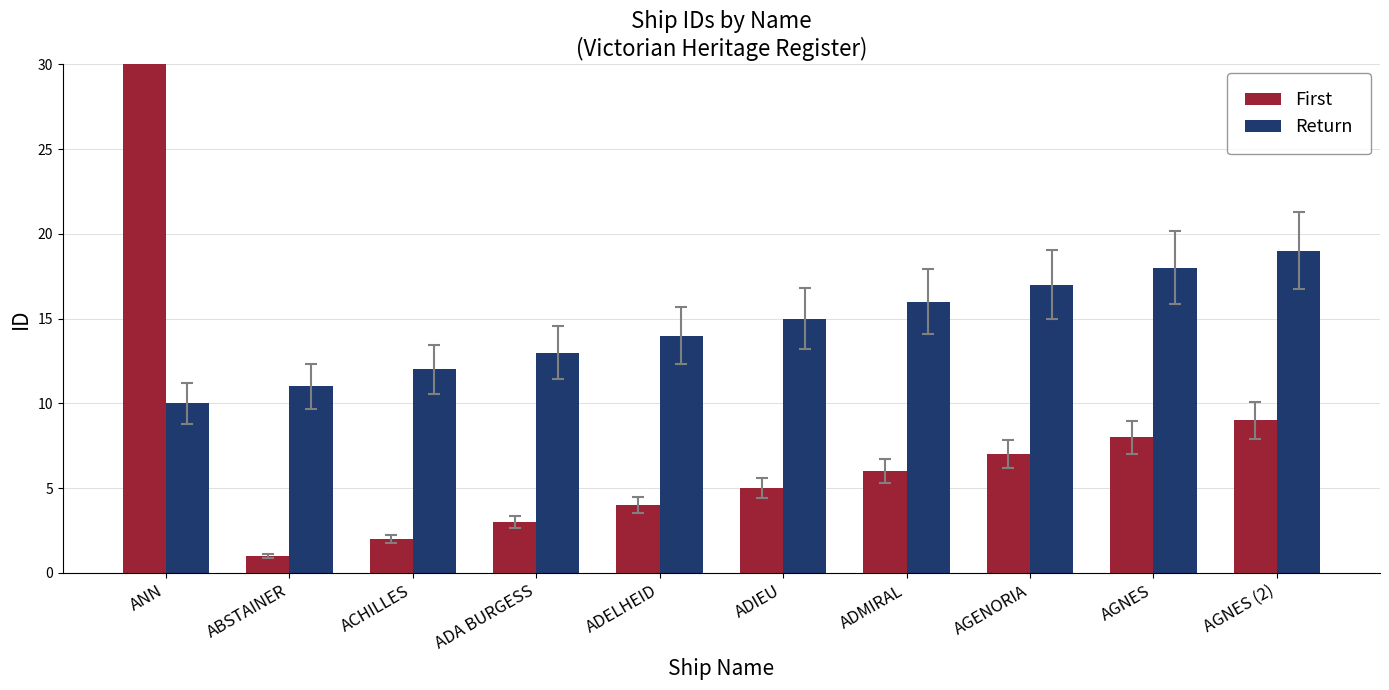

What is the label of the 7th bar from the left?

ADMIRAL